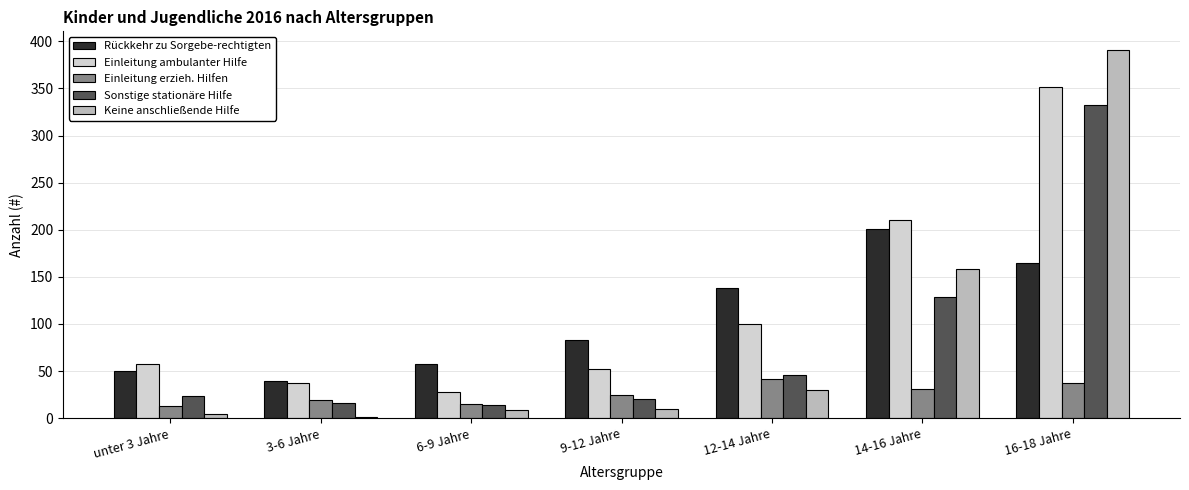

At which label is Sonstige stationäre Hilfe closest to 173?

14-16 Jahre